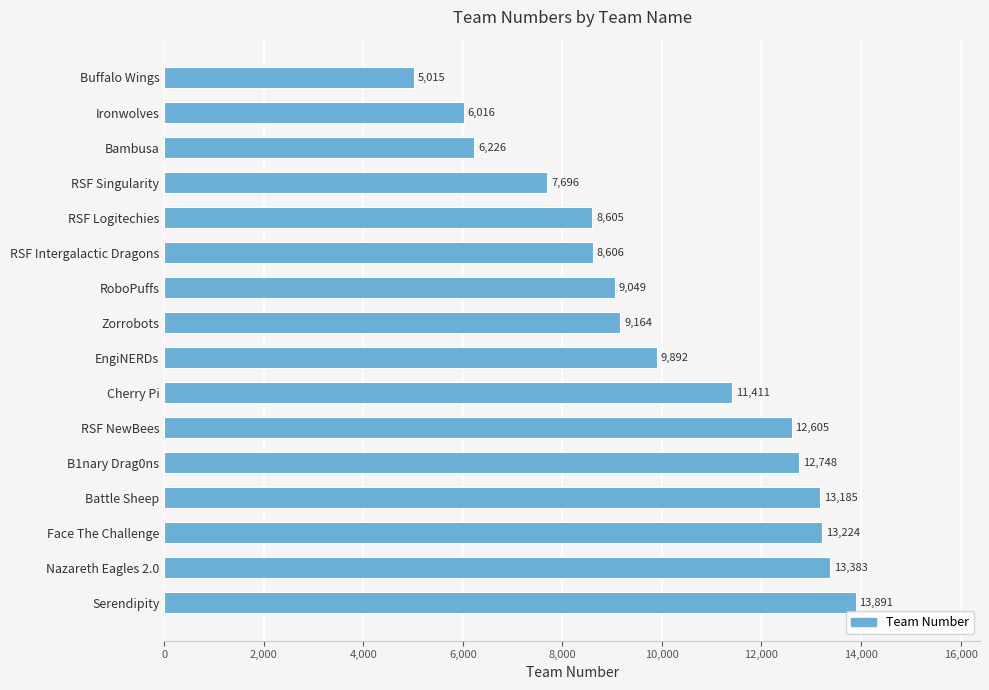

Which has a higher value, Ironwolves or Serendipity?

Serendipity